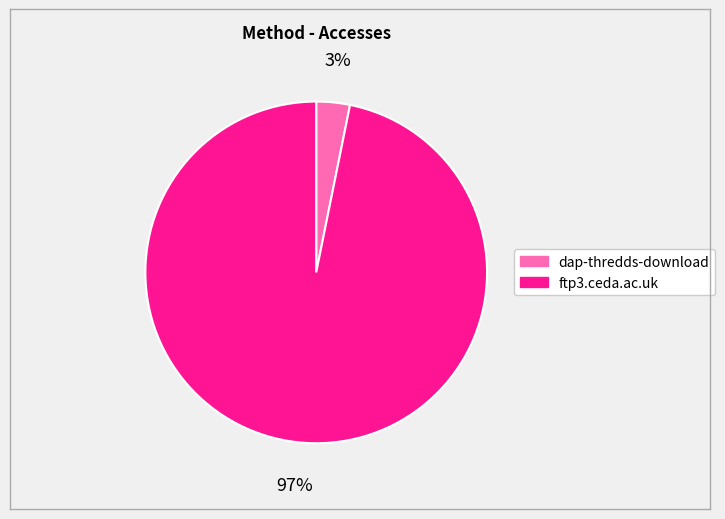

To the nearest percent, what portion does dap-thredds-download represent?

3%